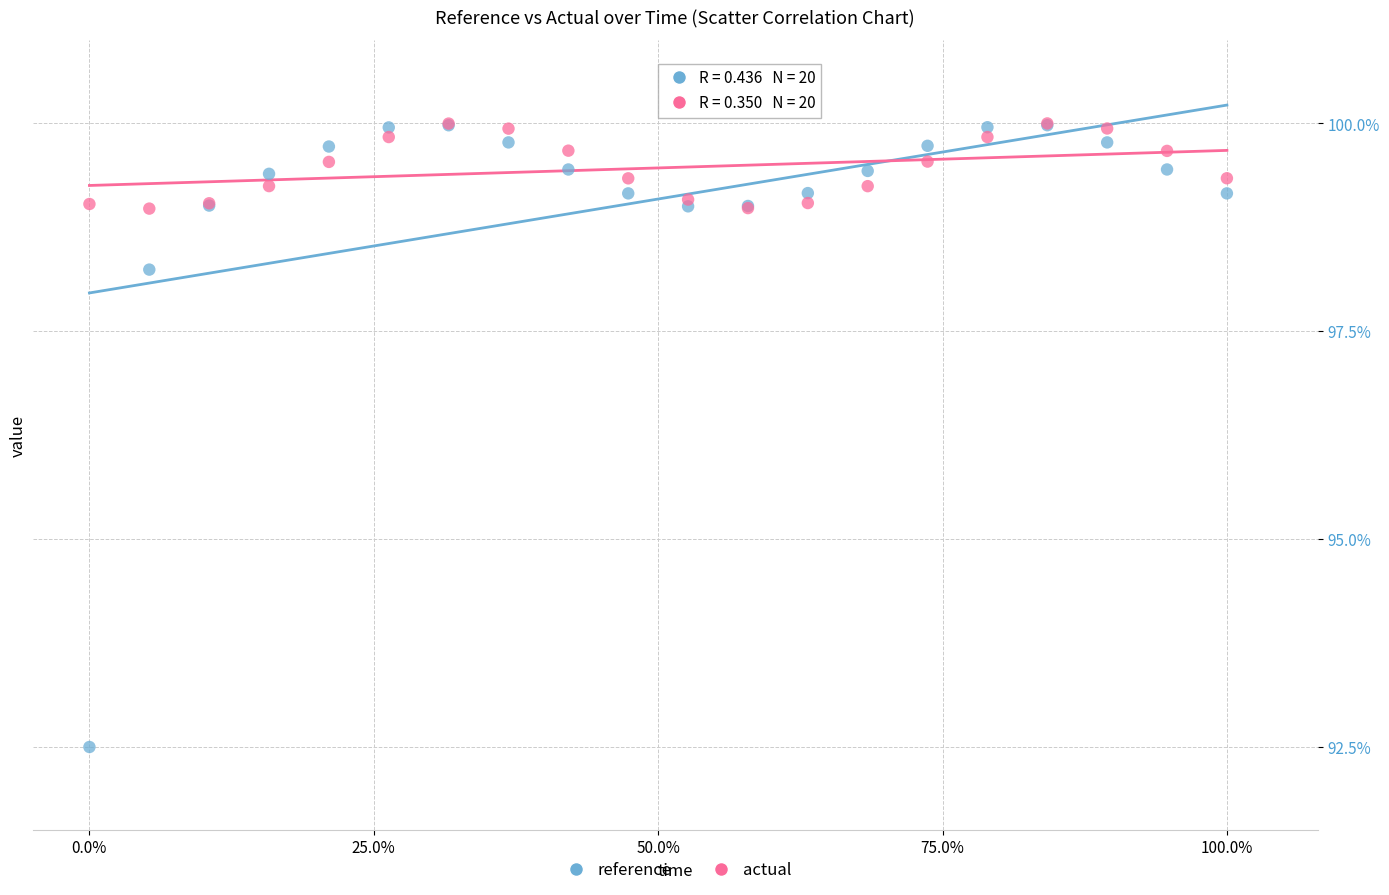

Across all series, what Y value is closest to 96?

98.2